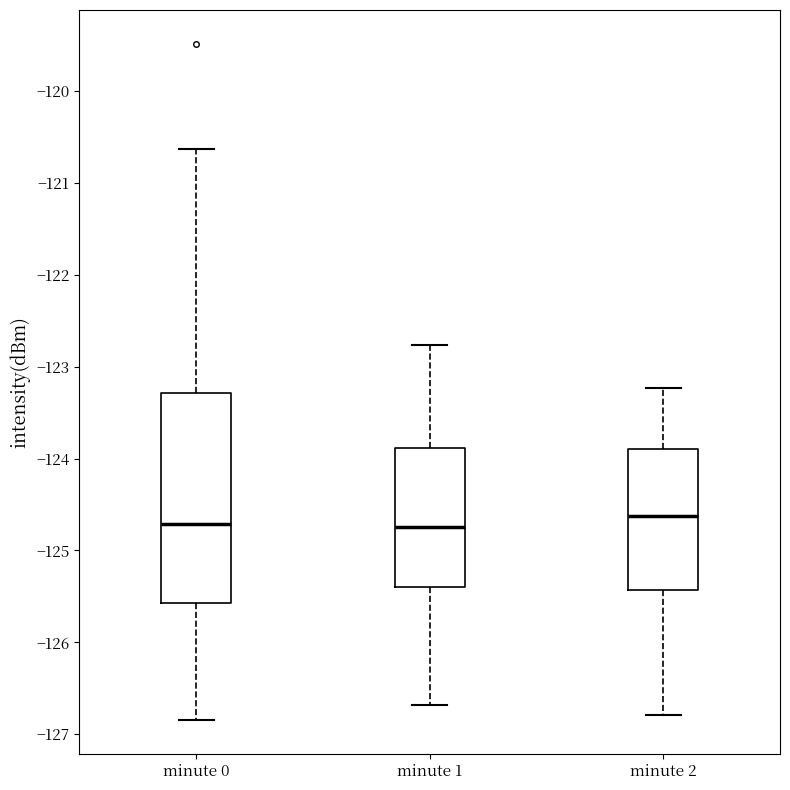

Which box is the tallest, from its lower edge to its upper edge?

minute 0